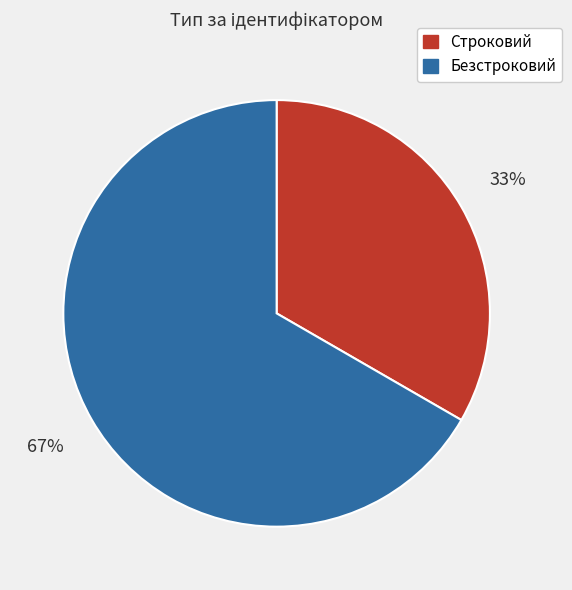

To the nearest percent, what is the combined percentage of Строковий and Безстроковий?

100%